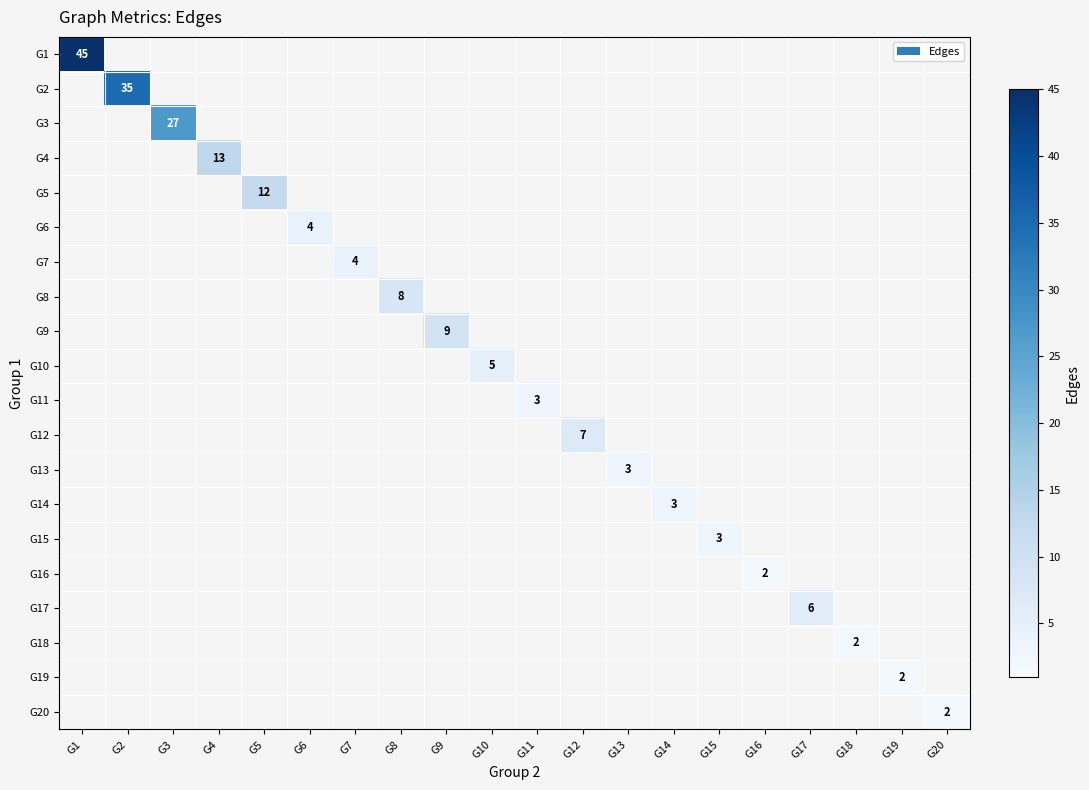

What is the sum of all G11 values?

3